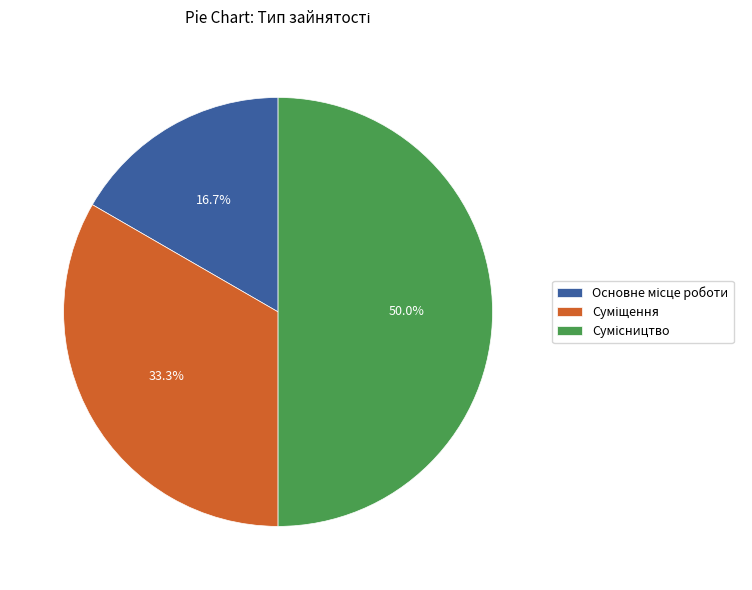

How many slices are in this pie chart?

3